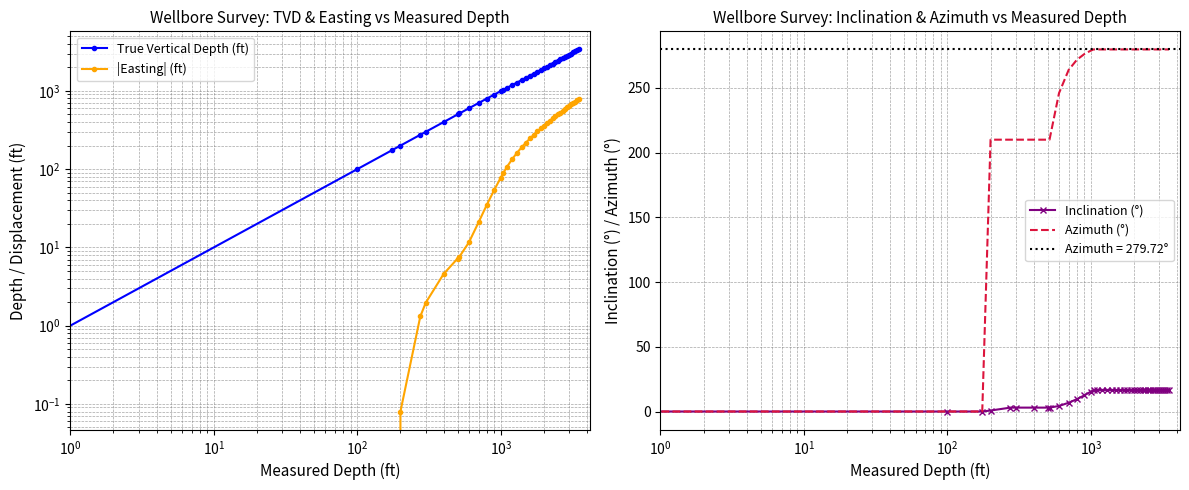

What is the difference between the maximum and minimum values in the |Easting| (ft) series?

783.8